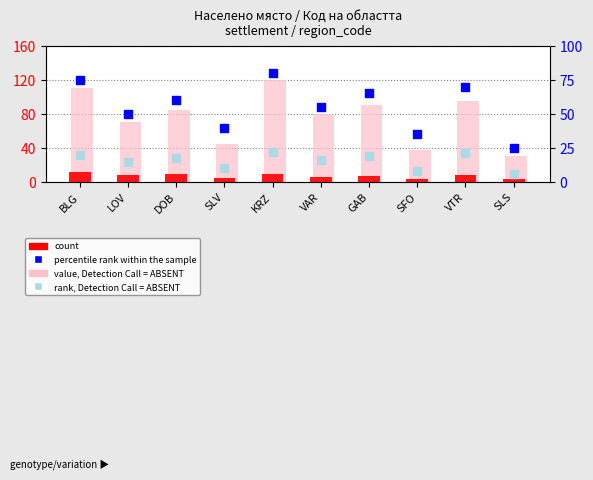

Which series contains the highest Y value?

value, Detection Call = ABSENT